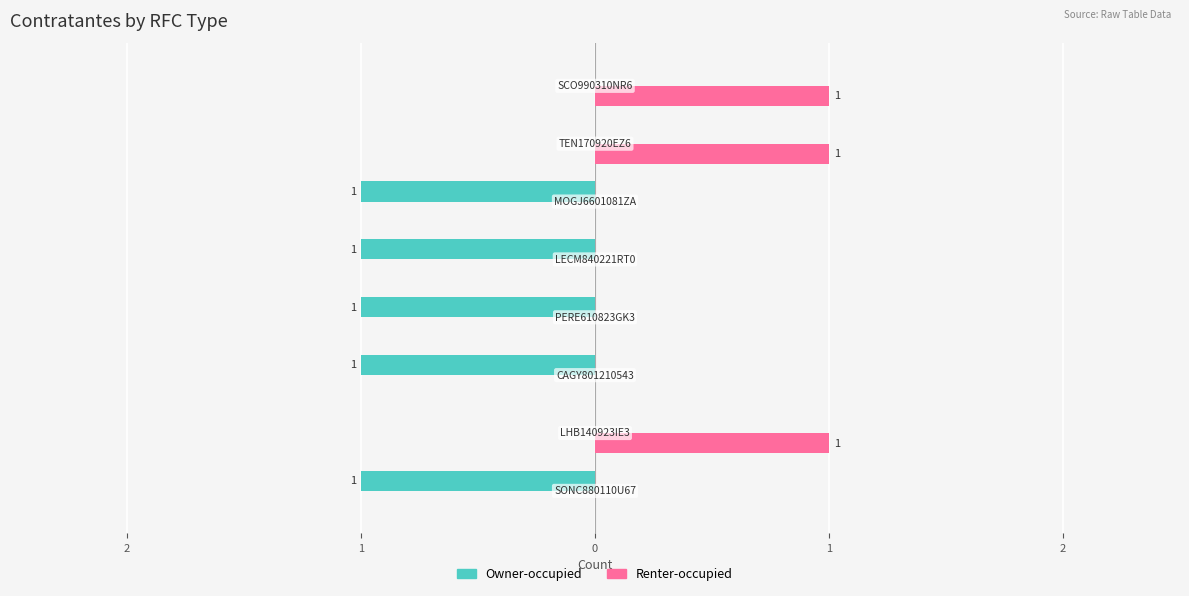

What are all the series names shown in the legend?

Owner-occupied, Renter-occupied